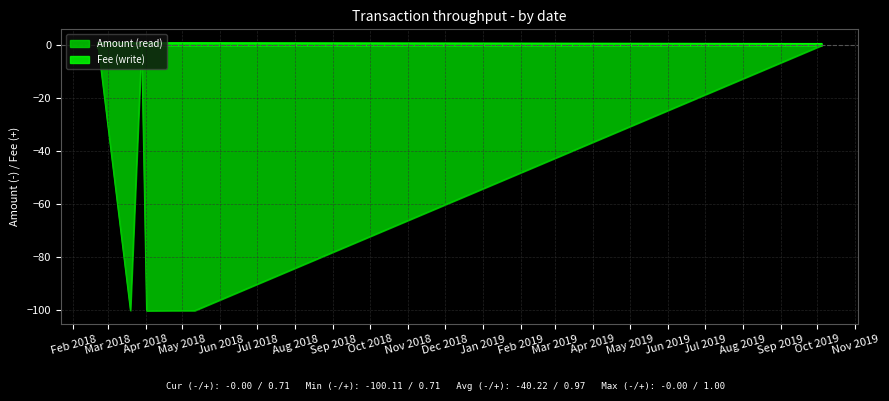

Which series has the largest range (max minus min)?

Amount (read)